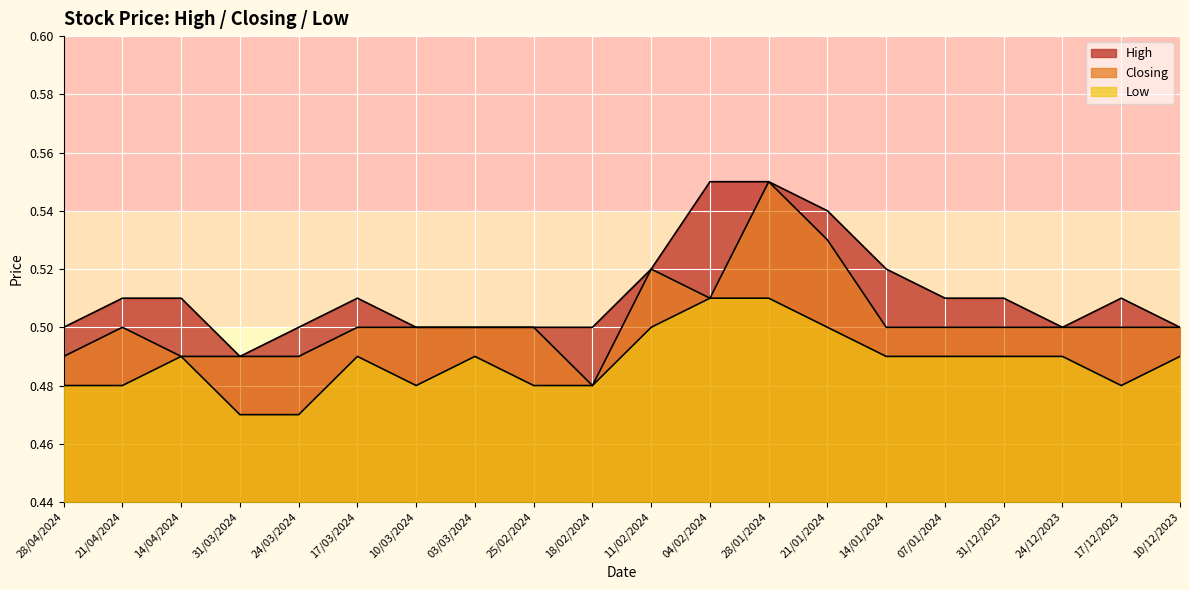

Which label corresponds to the smallest value in the chart?

31/03/2024